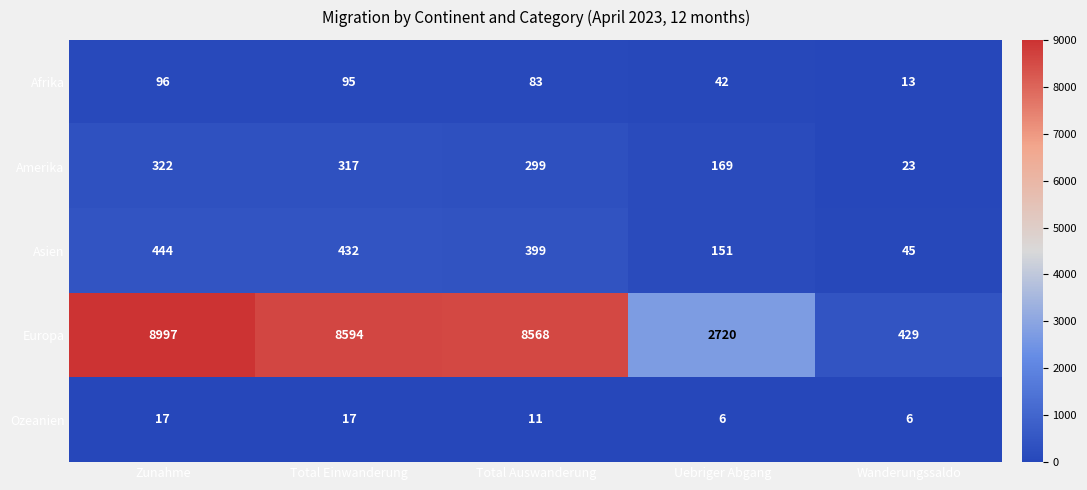

Which series has the widest spread of values?

Europa